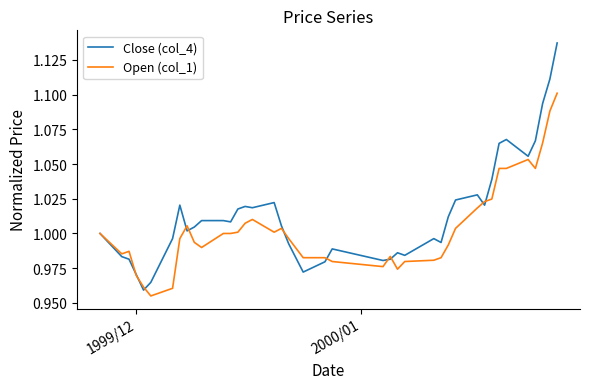

Which series has the widest spread of values?

Close (col_4)